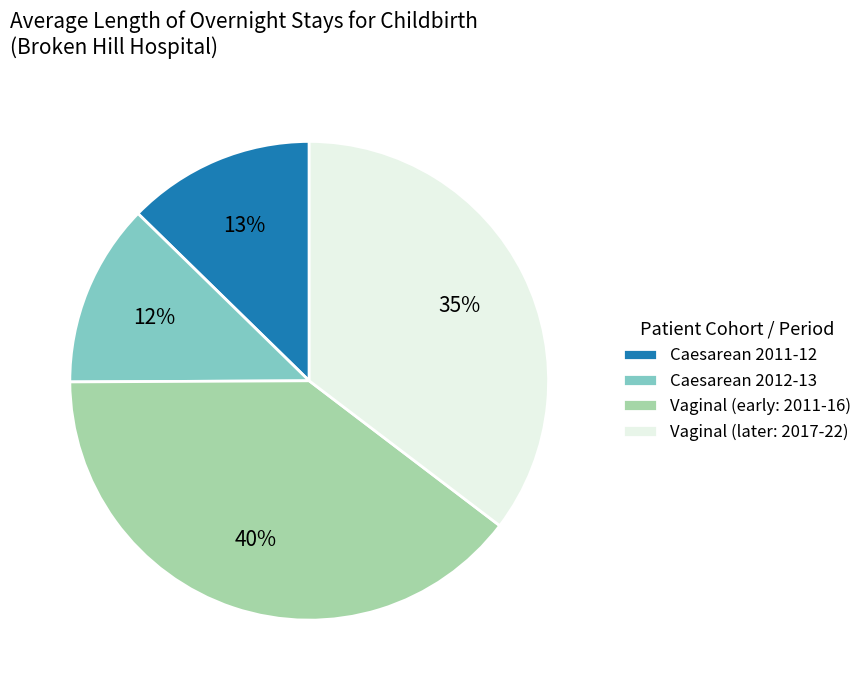

How many segments does this pie chart have?

4